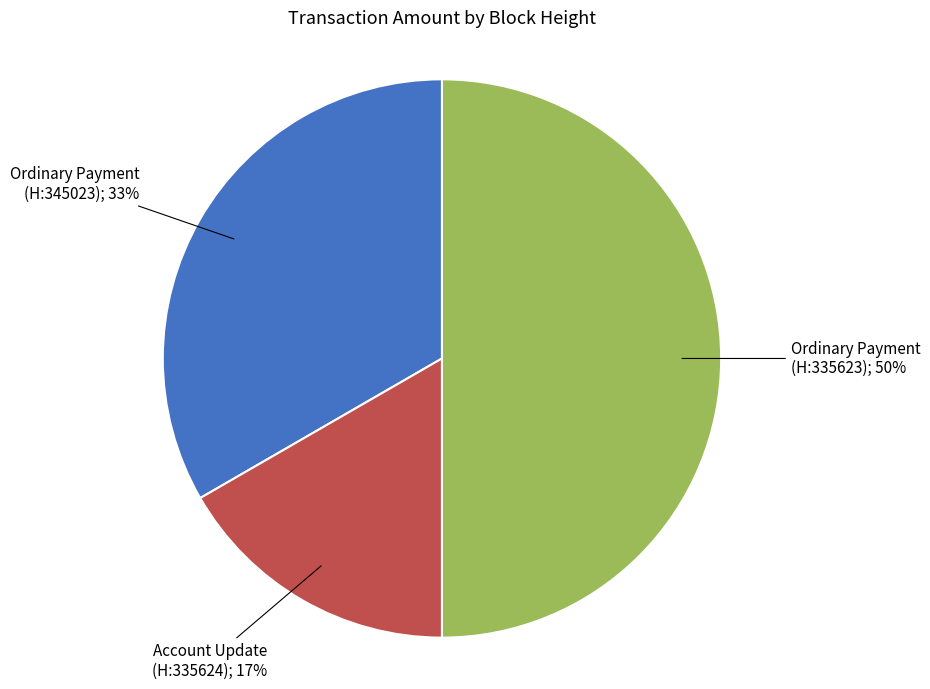

To the nearest percent, what is the average slice percentage?

33%